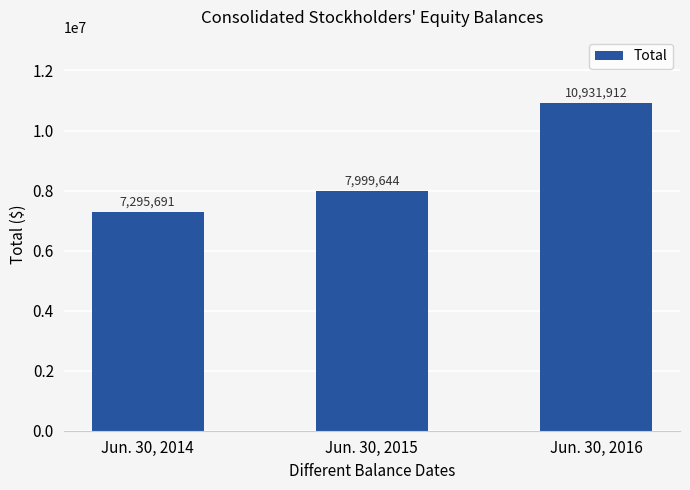

What is the sum of all values?

26227247